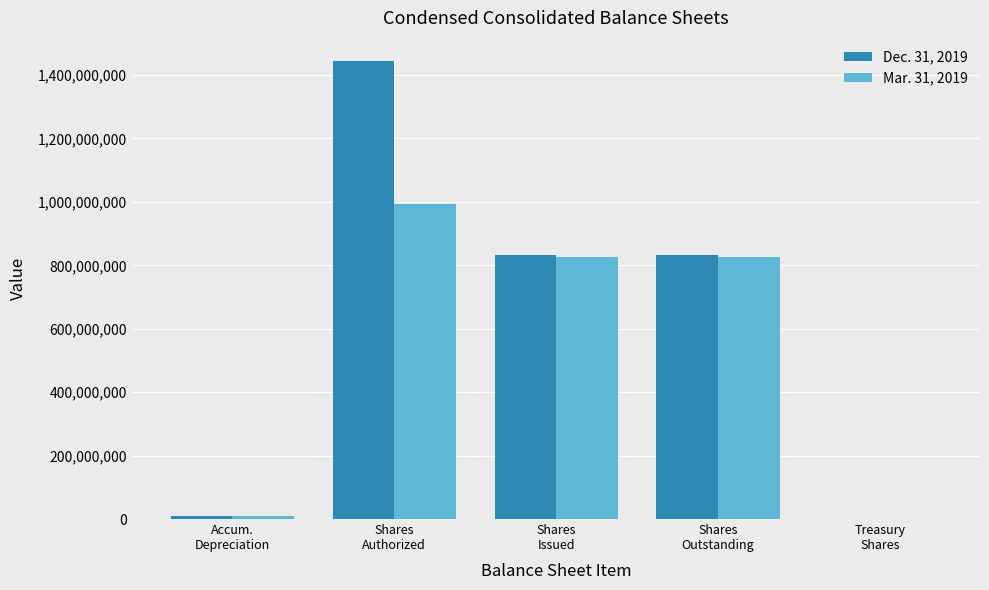

Are the bars horizontal?

No